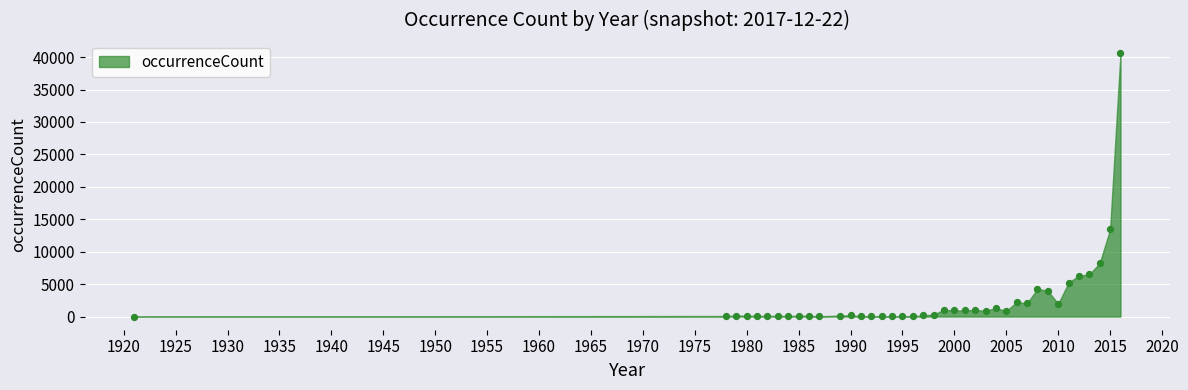

What Y value in the scatter plot is closest to 20305?

13433